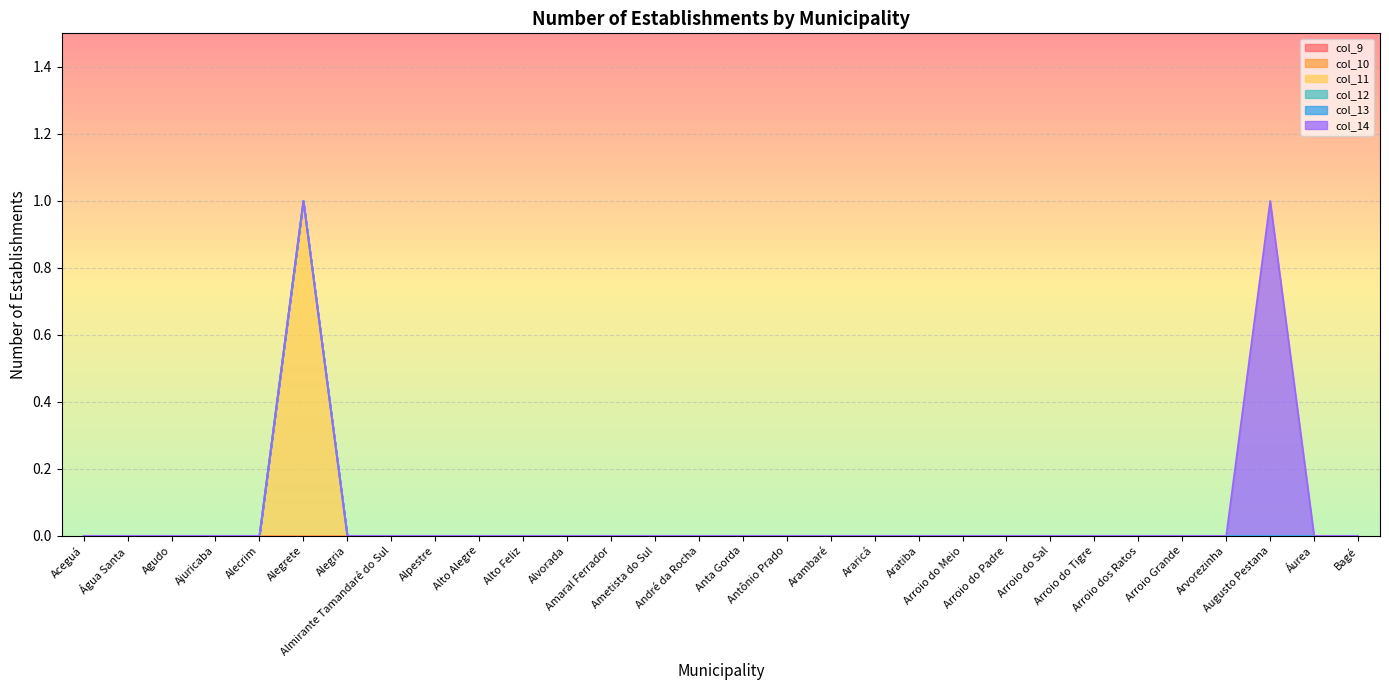

Between Aceguá and Agudo, which series saw the biggest shift?

col_9